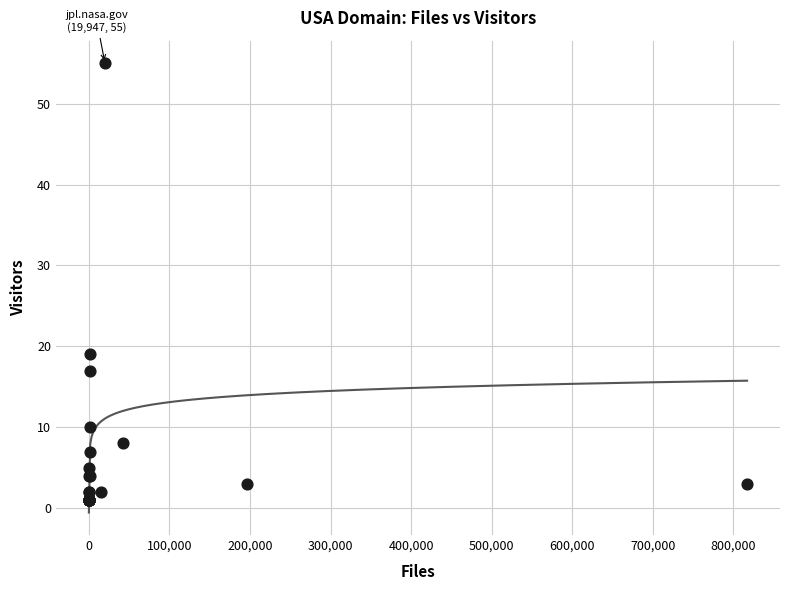

What Y value in the scatter plot is closest to 28?

19